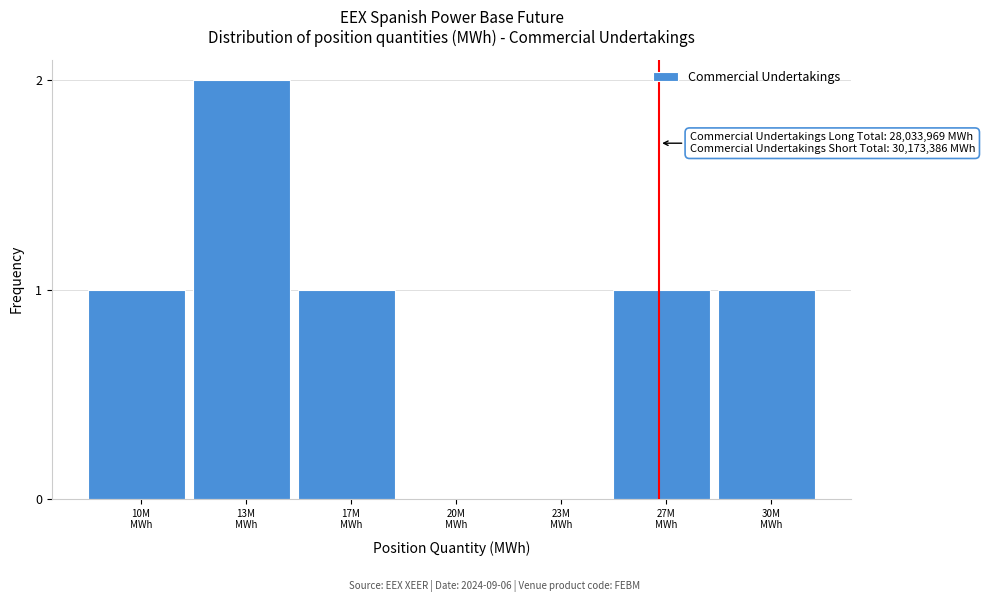

What is the sum of all values?

6